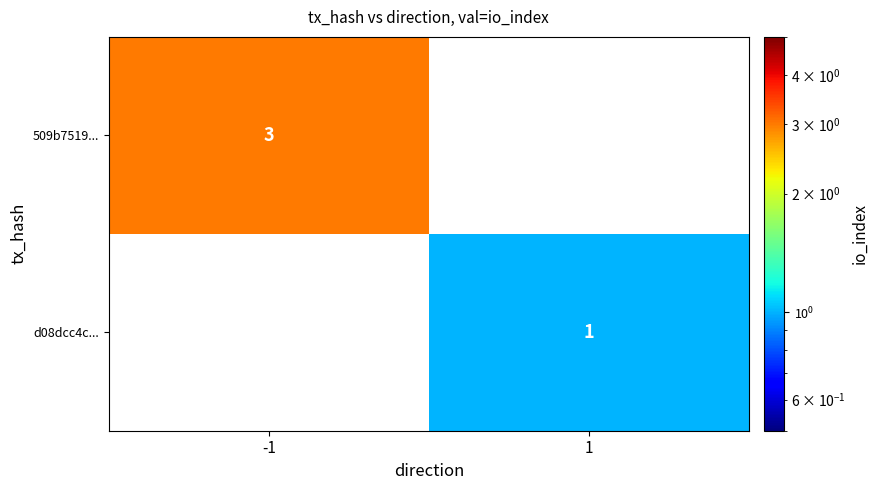

True or false: d08dcc4c... has a value of 1 at 1.

True